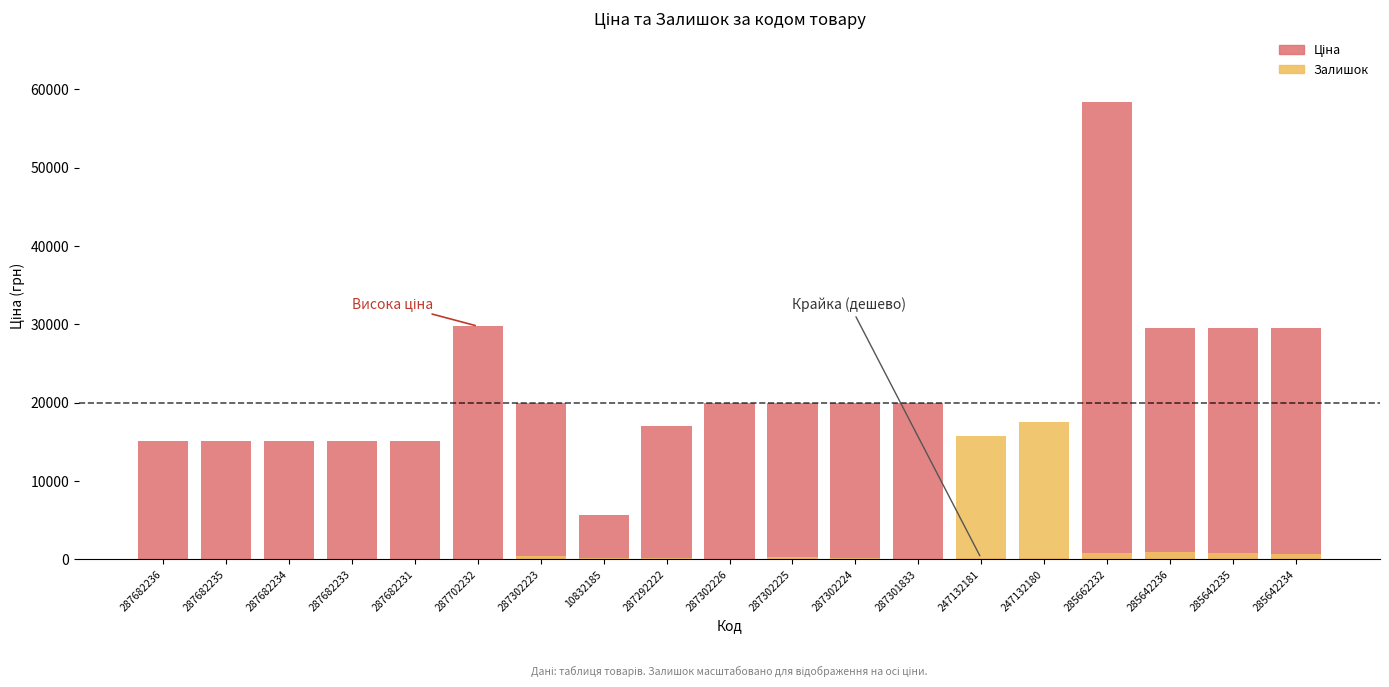

What is the difference between the maximum and minimum values in the Ціна series?

58312.4